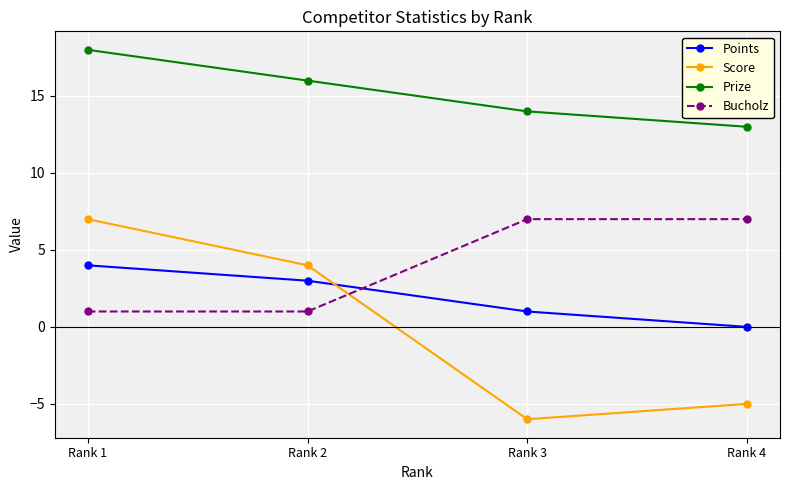

Where does the Score series first go above 4?

Rank 1